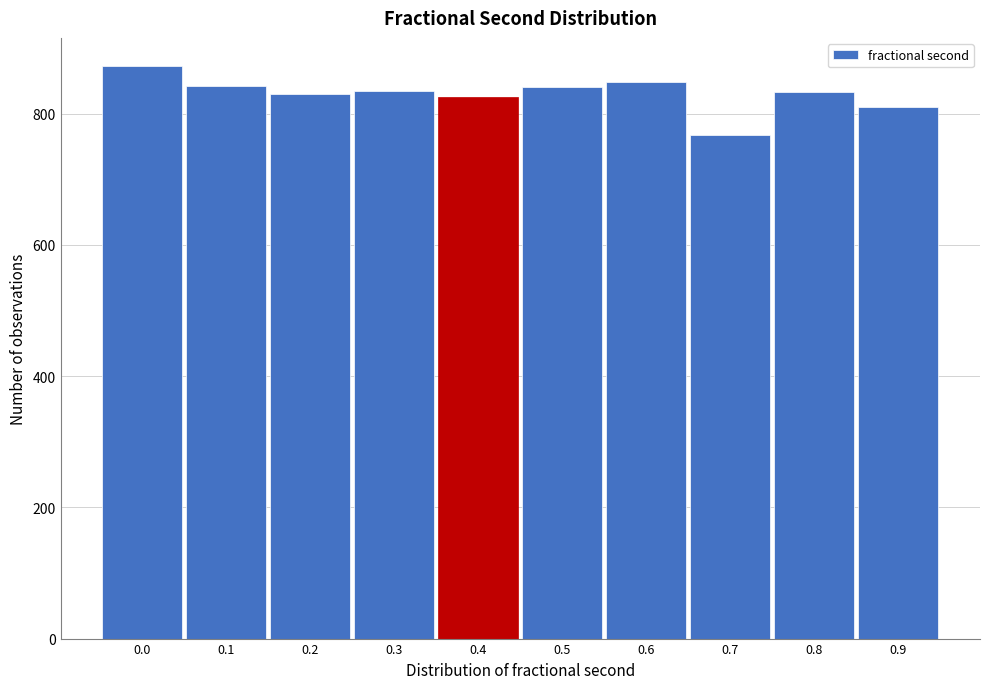

What is the ratio of the value at 0.0 to the value at 0.8?

1.0